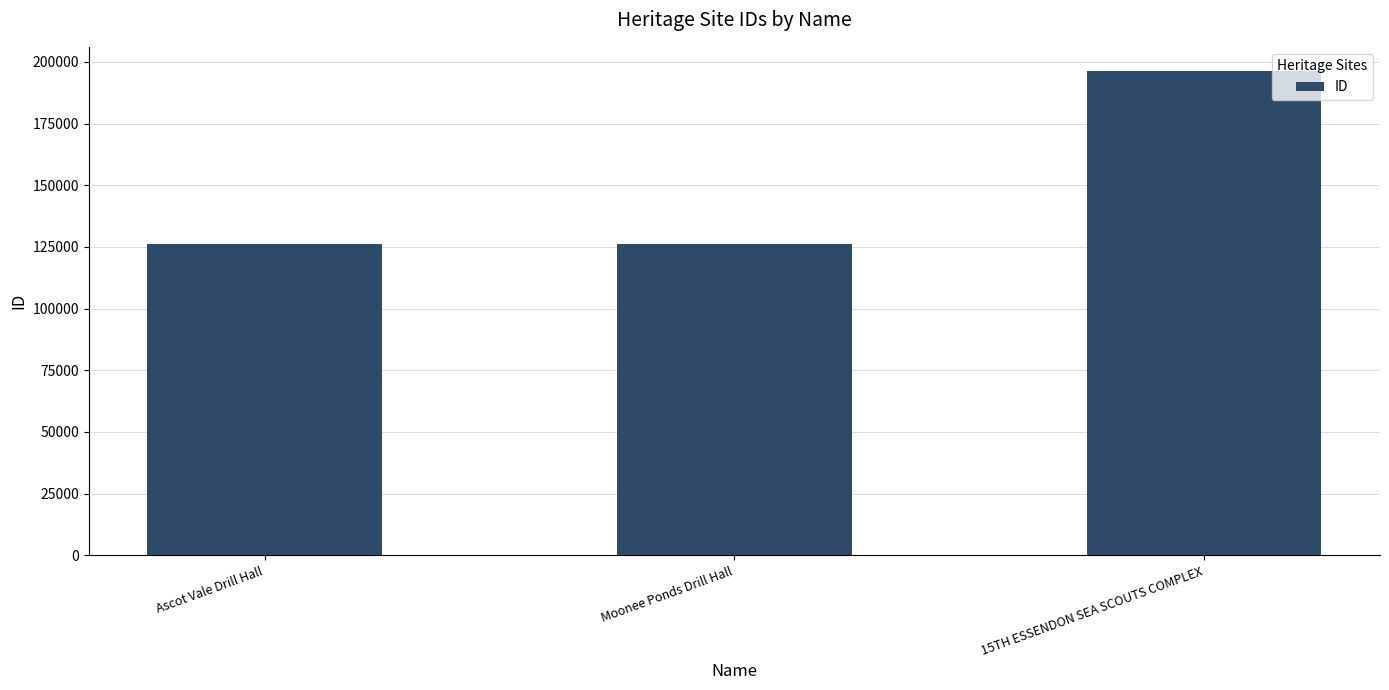

Are the bars grouped side by side (vs. stacked)?

No